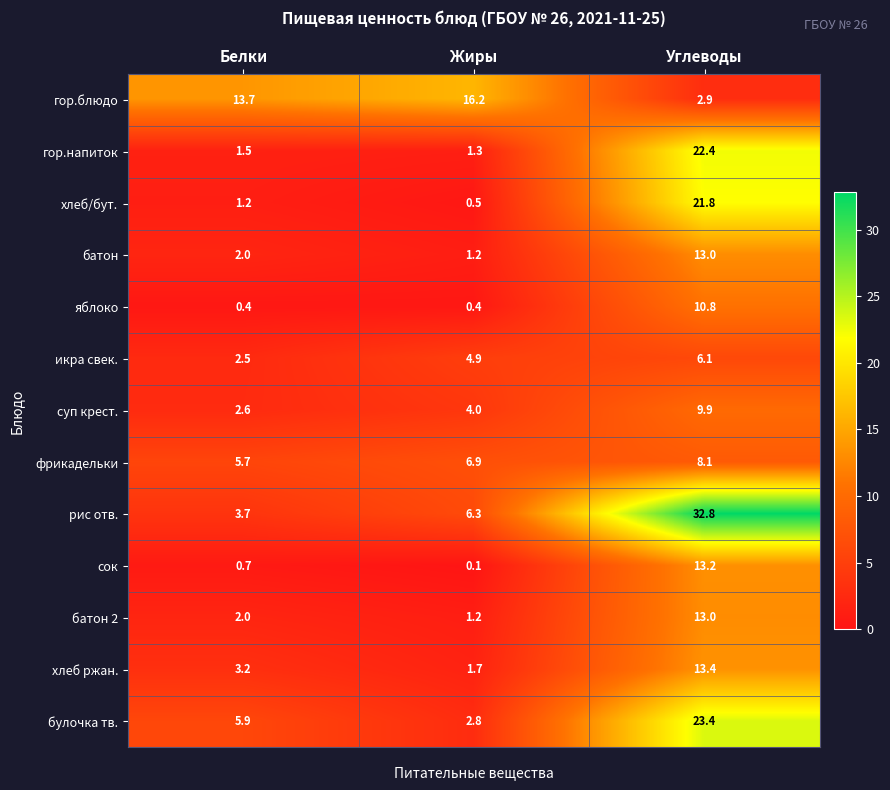

Between Белки and Жиры, which series saw the biggest shift?

булочка тв.